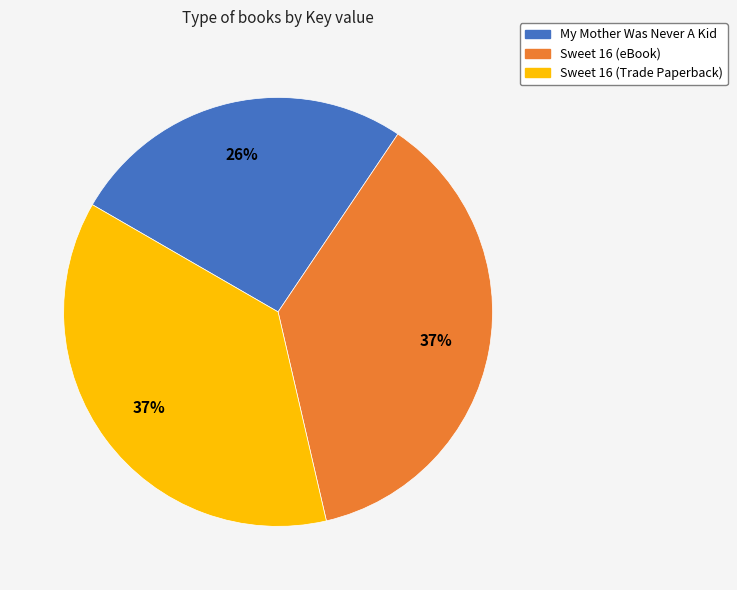

Is it true that Sweet 16 (Trade Paperback) is 25% of the pie?

False